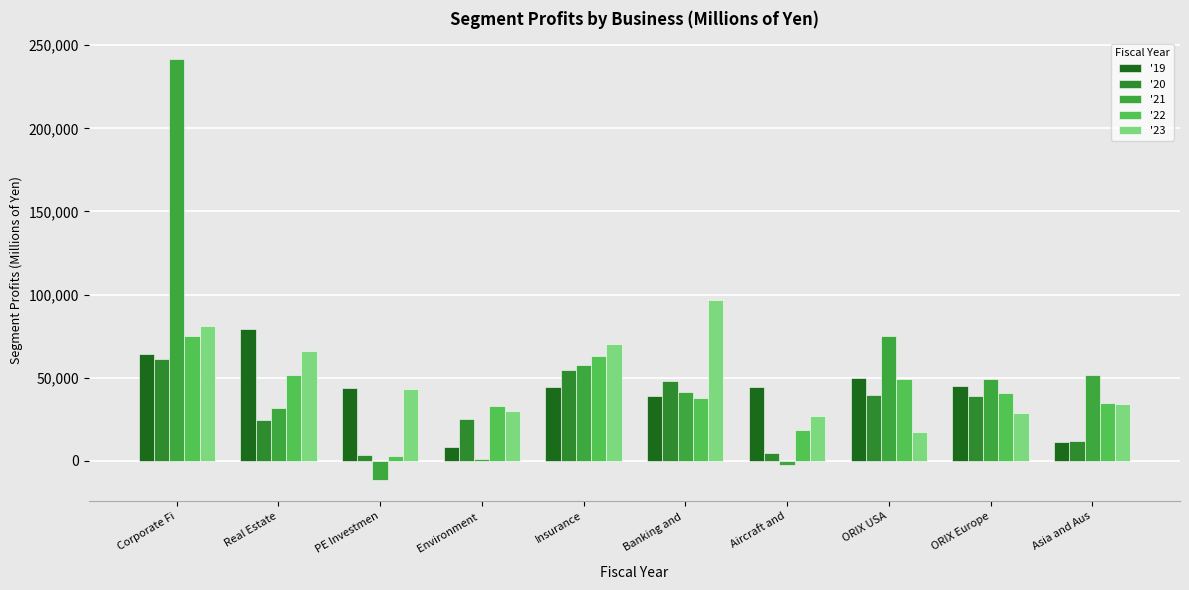

What position from the right is Insurance?

6